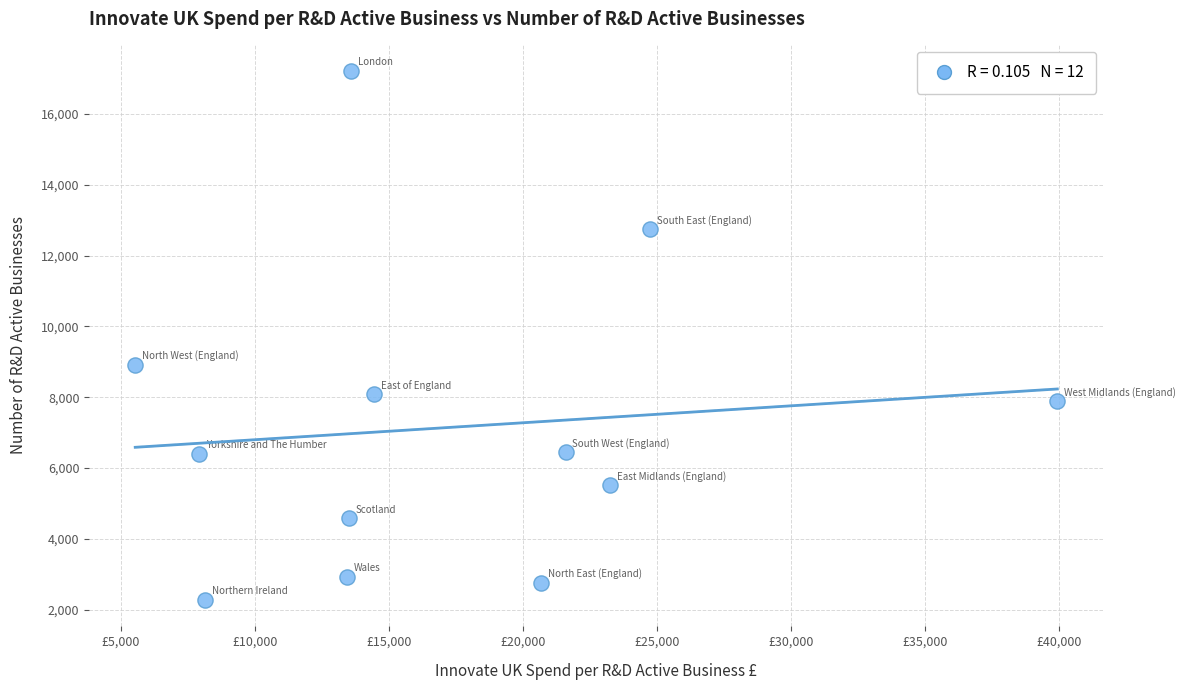

What is the range of Y values (max minus min)?

14930